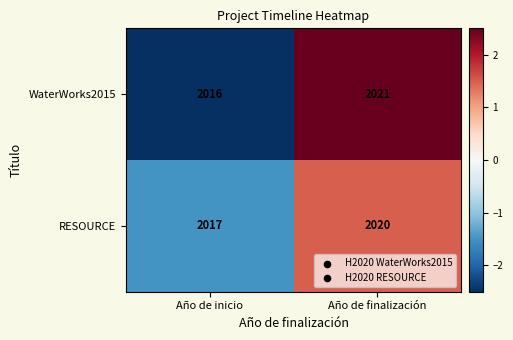

At how many categories does at least one series exceed -1?

1